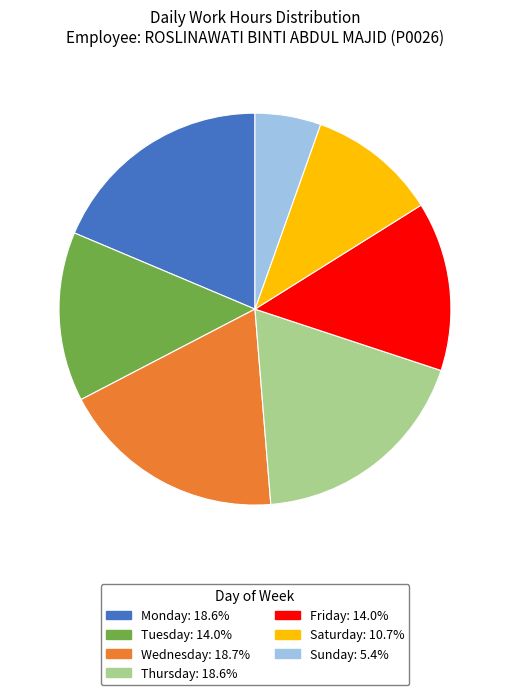

Does any single category account for the majority?

No